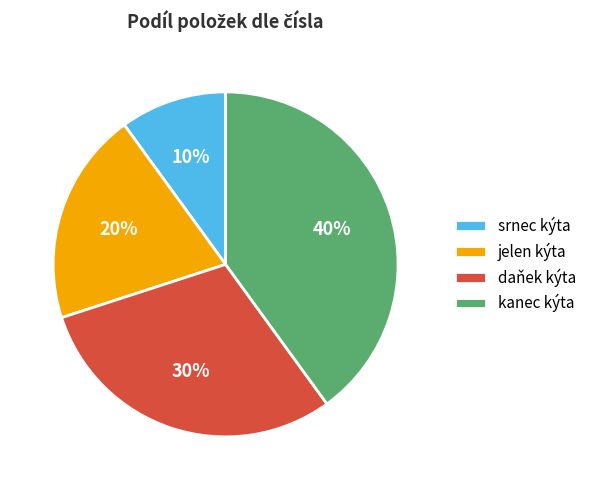

Rank the categories by value from lowest to highest.

srnec kýta, jelen kýta, daňek kýta, kanec kýta